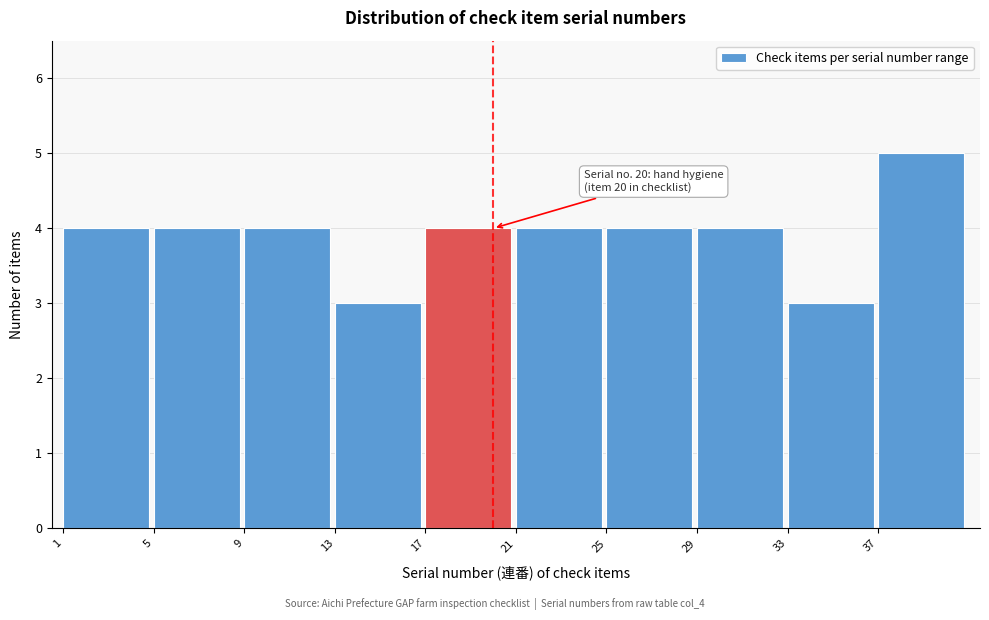

Over which range of the x-axis is the bar tallest?

37 to 41